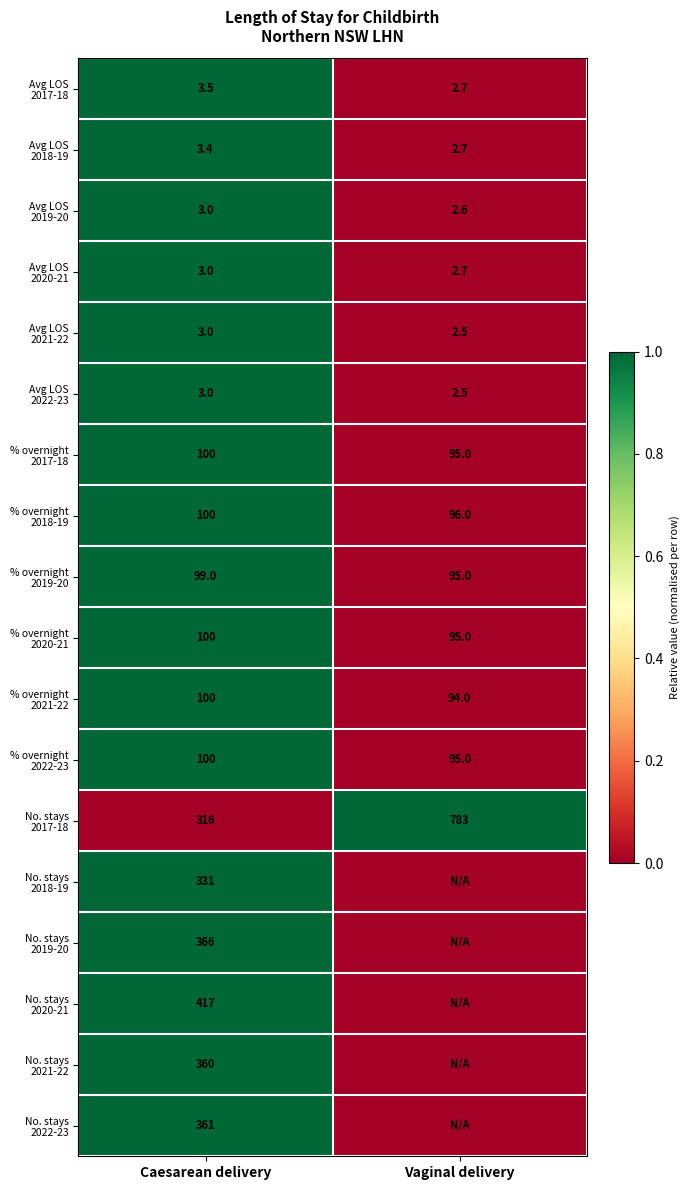

What is the difference between the highest and lowest values at Caesarean delivery?

414.0